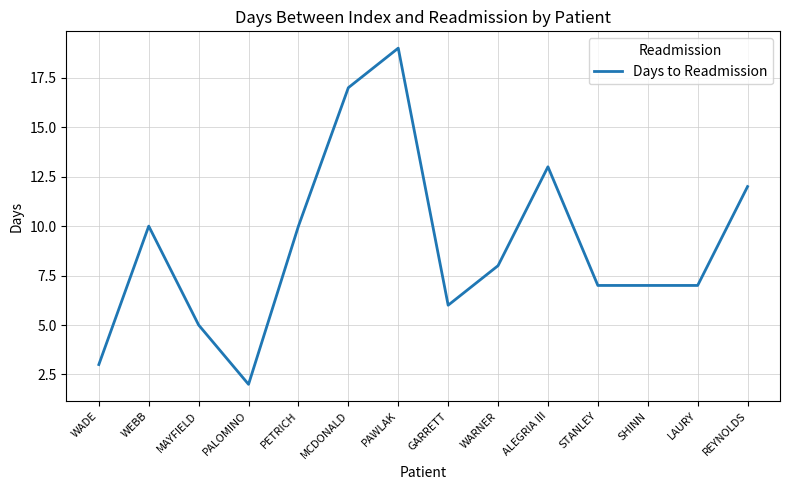

Is it true that the value at PETRICH is 10?

True